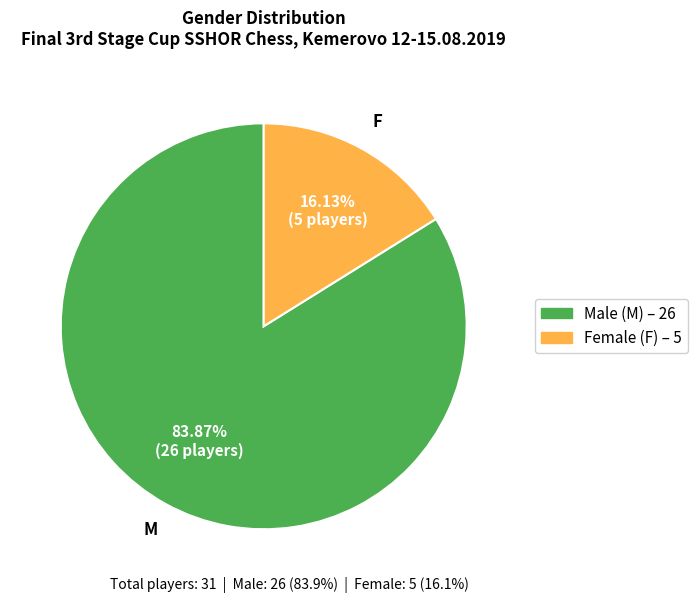

Is there a majority slice in this chart?

Yes